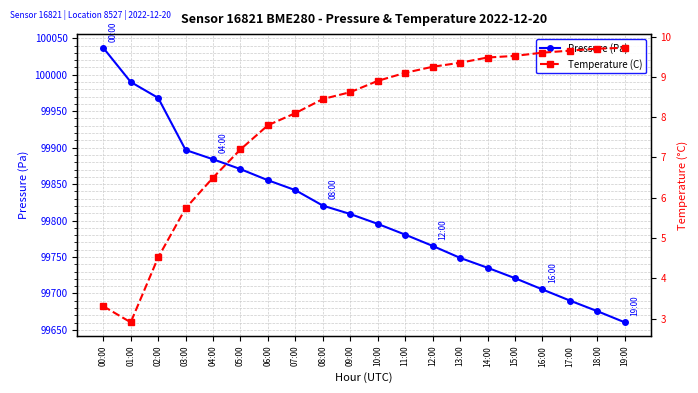

The value of Pressure (Pa) at 13:00 is 148782.7. True or false?

False